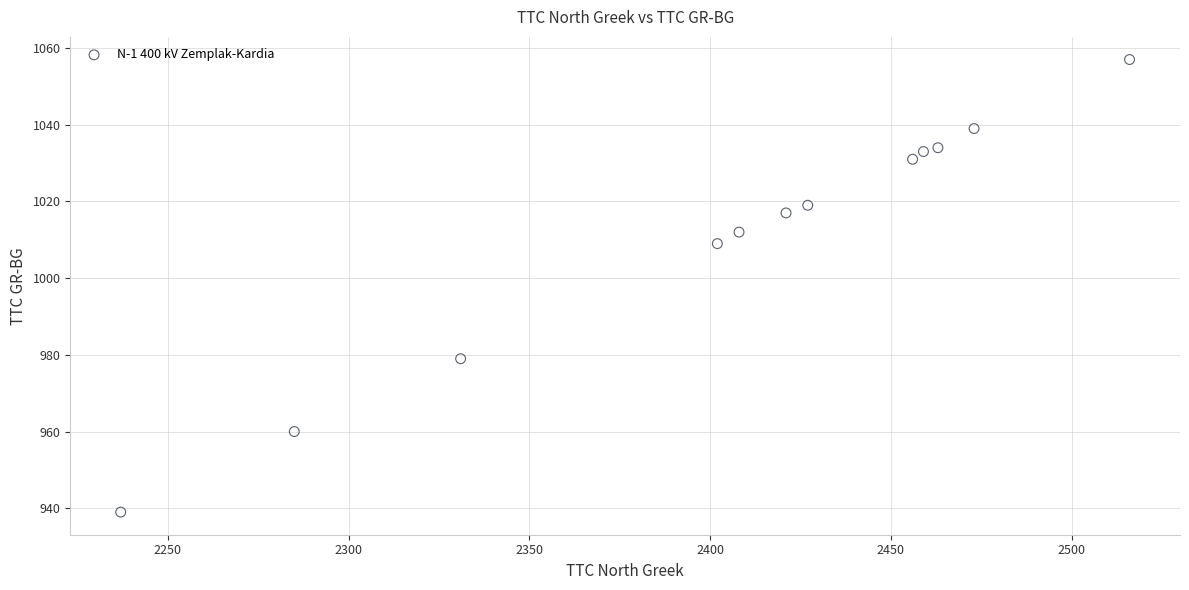

What is the range of X values (max minus min)?

279